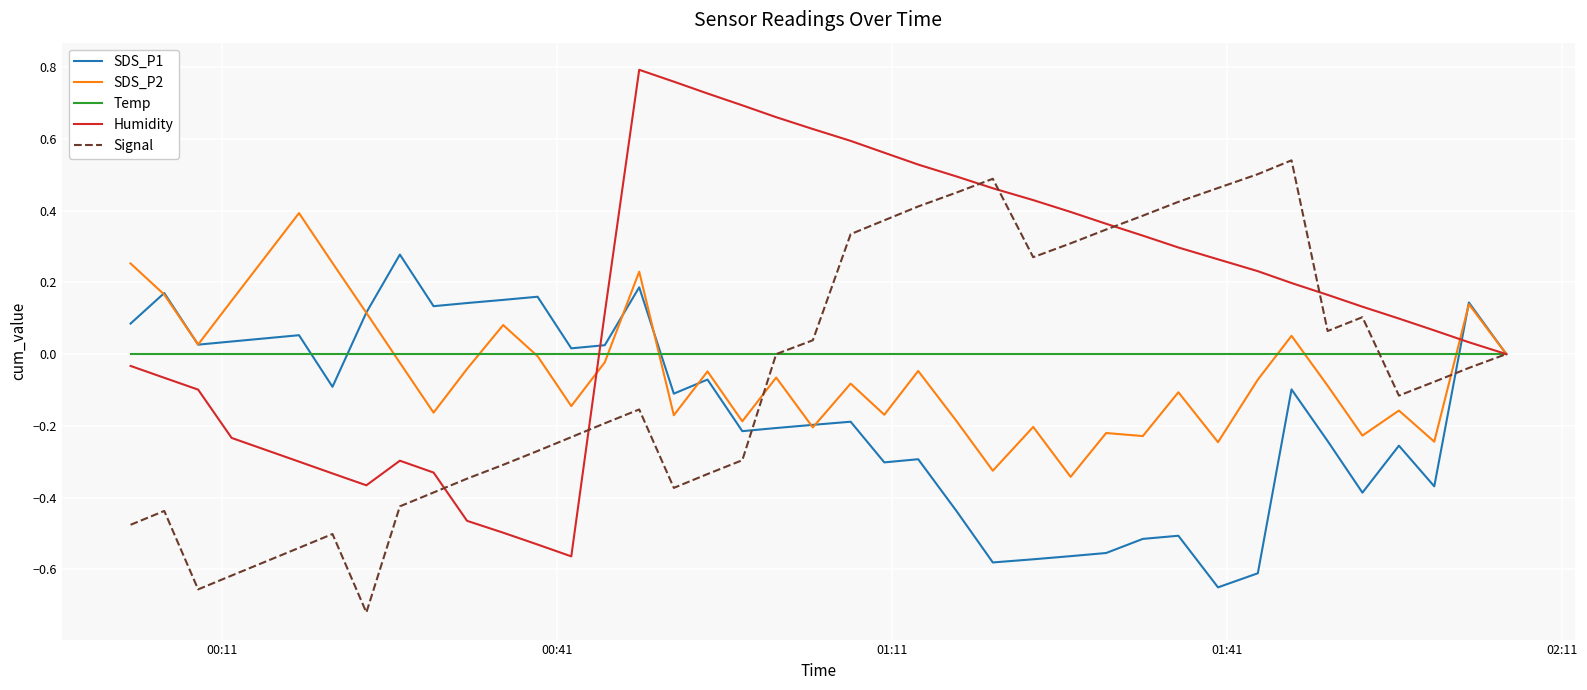

Which series has the largest total across all categories?

Humidity